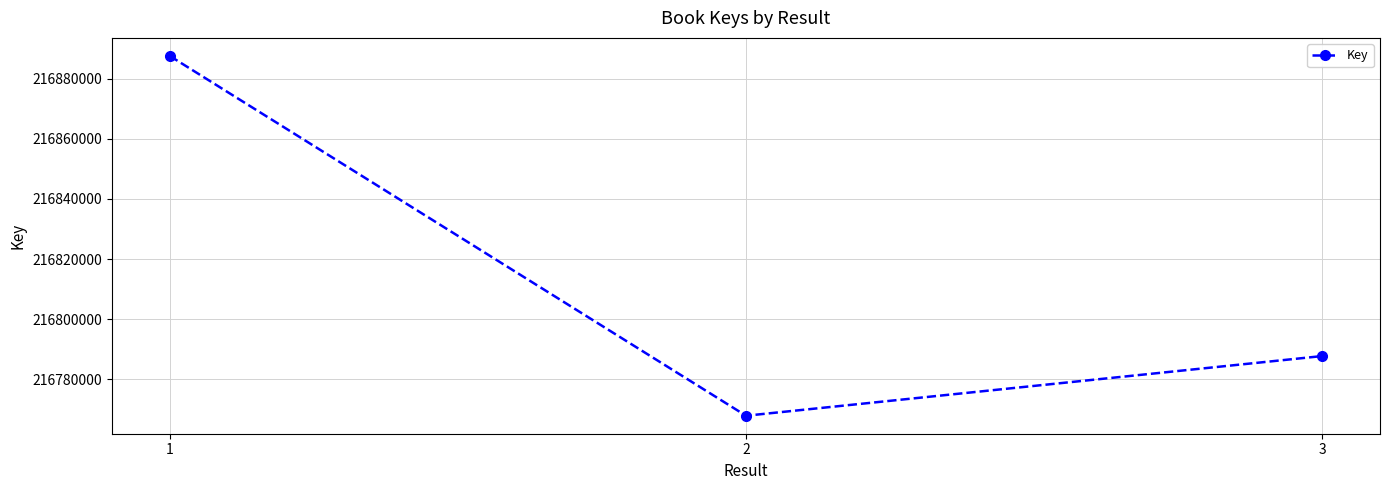

Reading left to right, transcribe all the data shown in this chart.

216887647	216767819	216787694